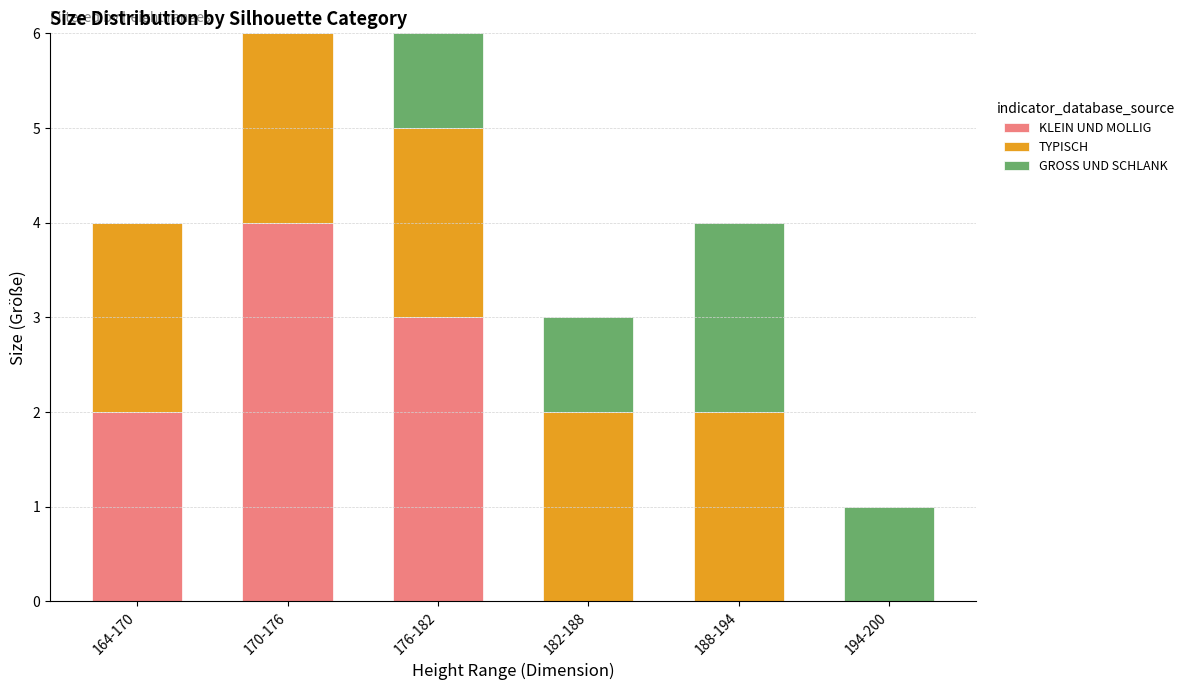

What is the total value across all series at 194-200?

1